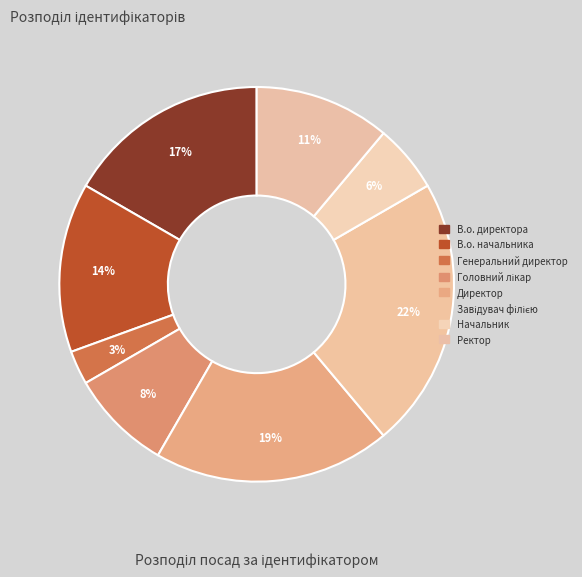

Count the number of slices in the pie.

8